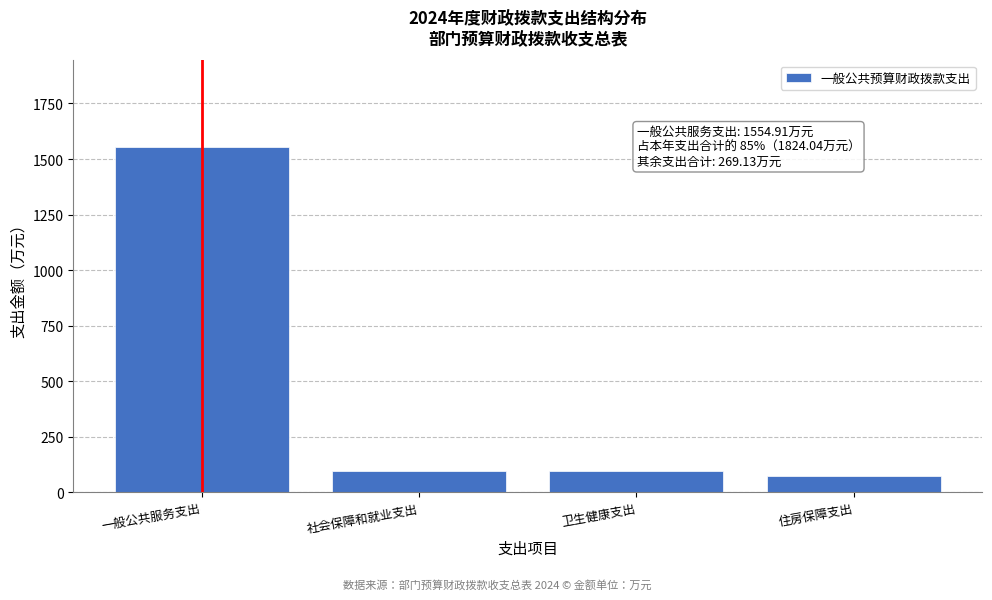

What is the difference between the values at 一般公共服务支出 and 住房保障支出?

1481.1